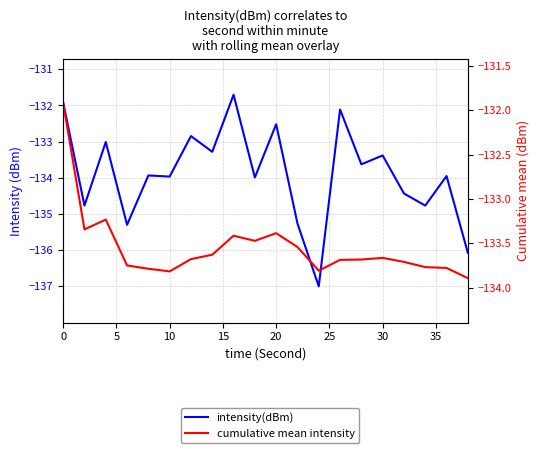

At how many categories does at least one series exceed -136?

20